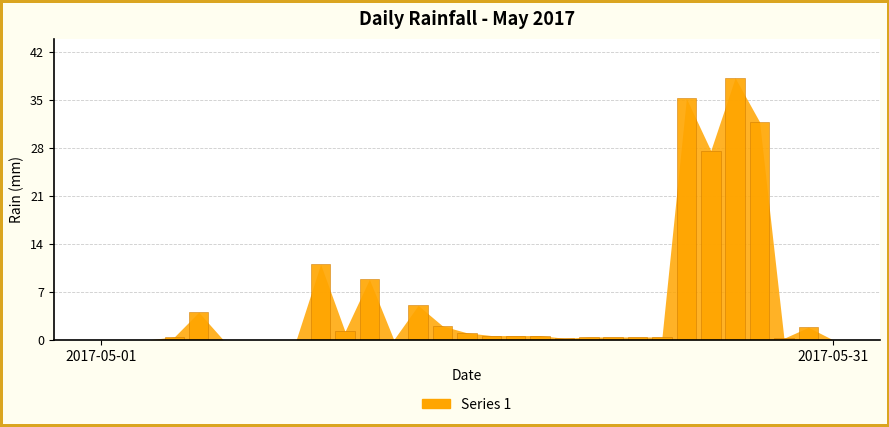

What is the greatest value displayed?

38.2